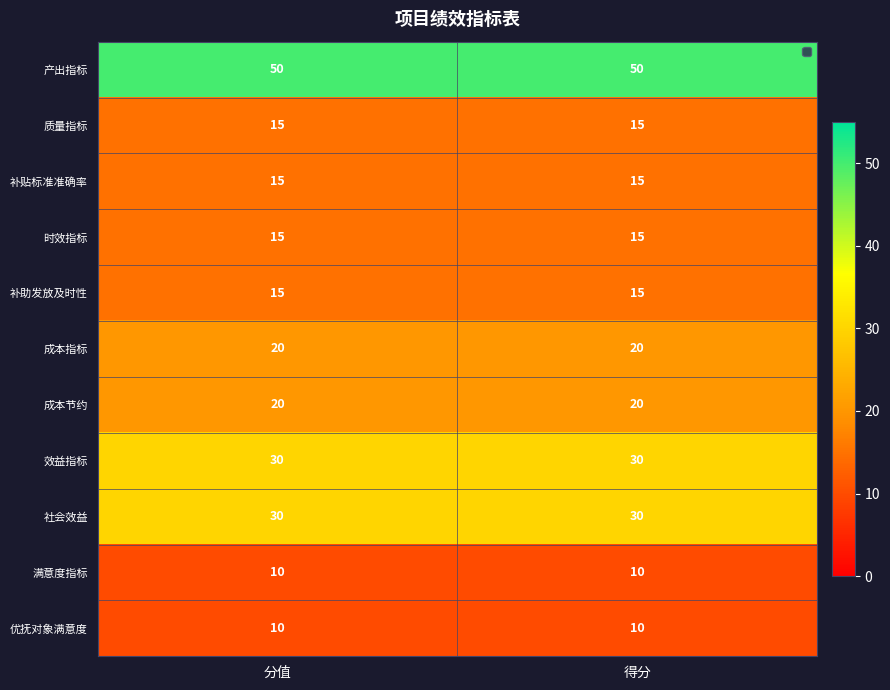

What is the total value across all series at 分值?

230